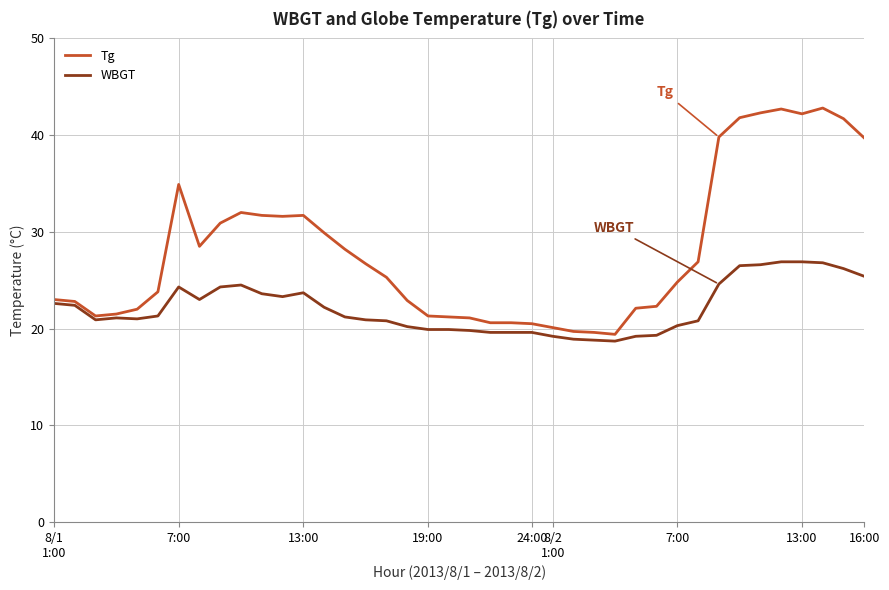

List the series in order of their peak value, lowest first.

WBGT, Tg